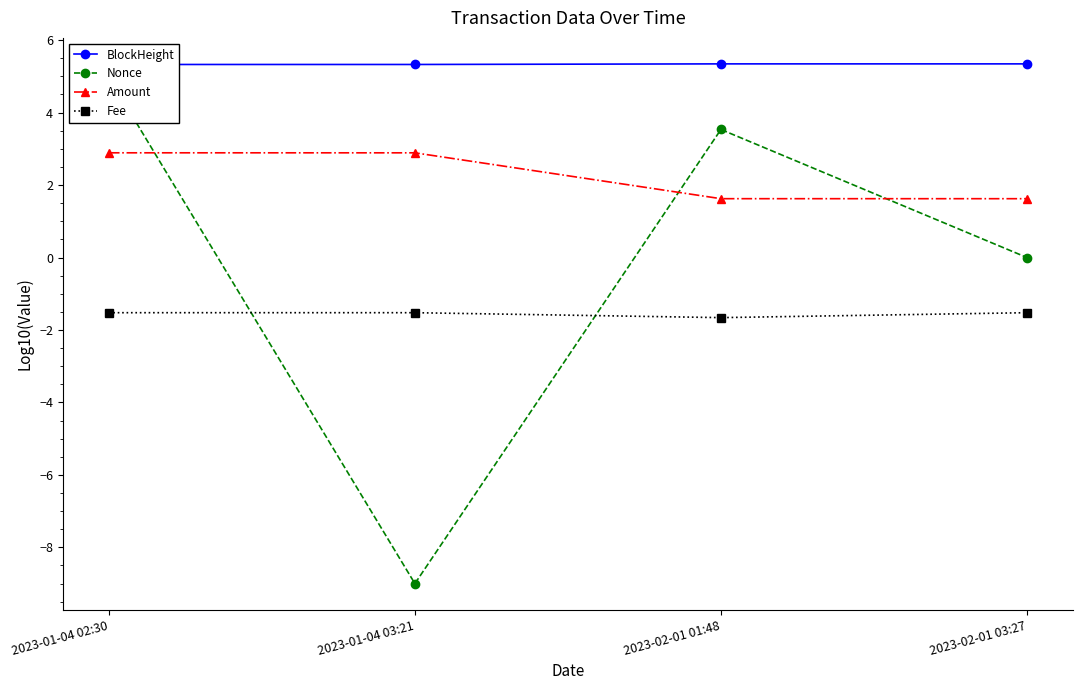

Which has a higher value, 2023-01-04 03:21 or 2023-02-01 01:48?

2023-02-01 01:48